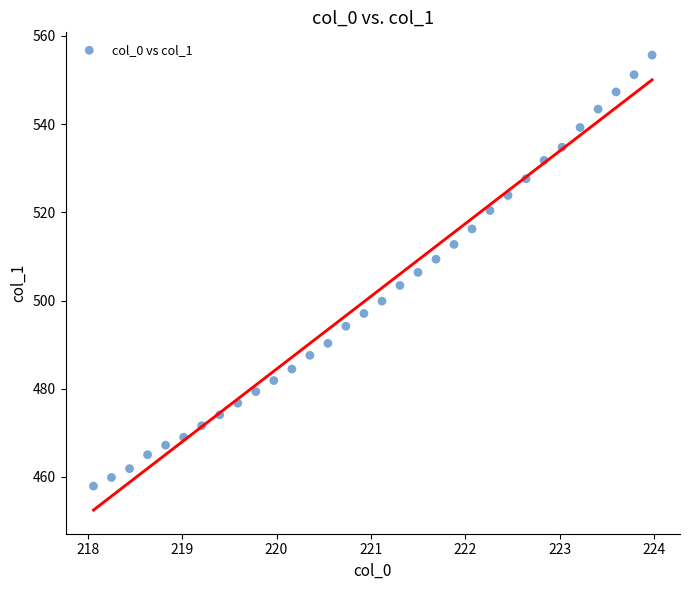

What is the range of Y values (max minus min)?

97.7